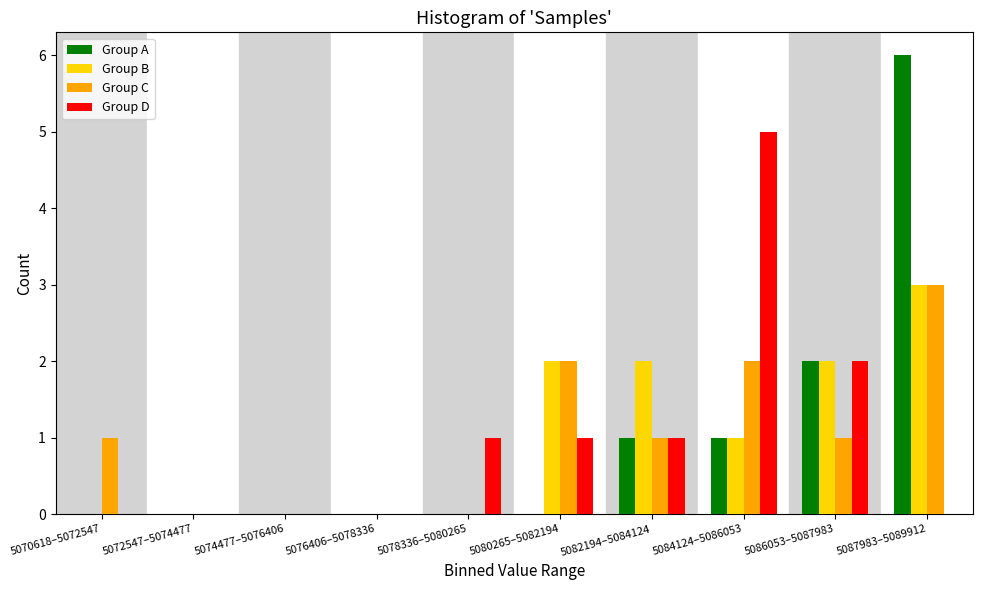

What is the sum of all Group A values?

10